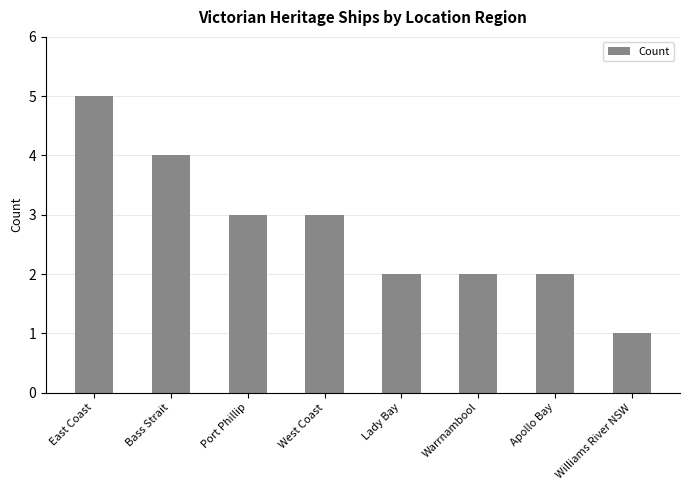

Which has a higher value, Williams River NSW or Bass Strait?

Bass Strait